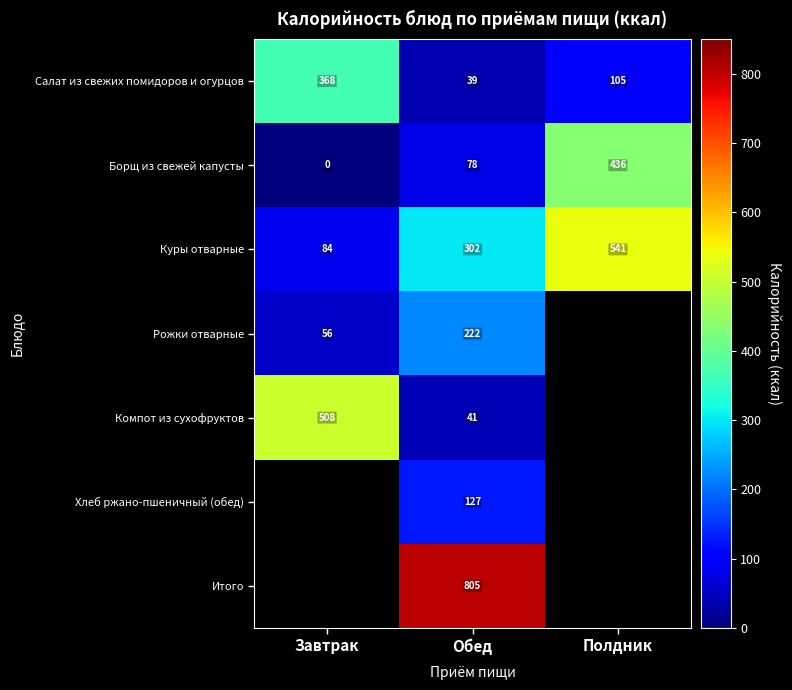

List the labels in order of Борщ из свежей капусты value, largest first.

Полдник, Обед, Завтрак